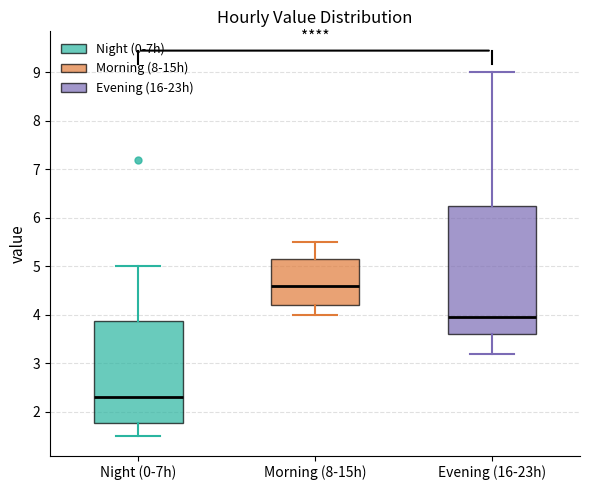

Reading left to right, transcribe this box plot: for each box, give where its median line is, the range the box spans, and where its two whiskers end, as read against the y-axis. The values are not printed on the chart, so give them approximately, as read against the axis.

Night (0-7h): median 2.3, box 1.8 to 3.9, whiskers 1.5 to 5.0
Morning (8-15h): median 4.6, box 4.2 to 5.2, whiskers 4.0 to 5.5
Evening (16-23h): median 4.0, box 3.6 to 6.3, whiskers 3.2 to 9.0